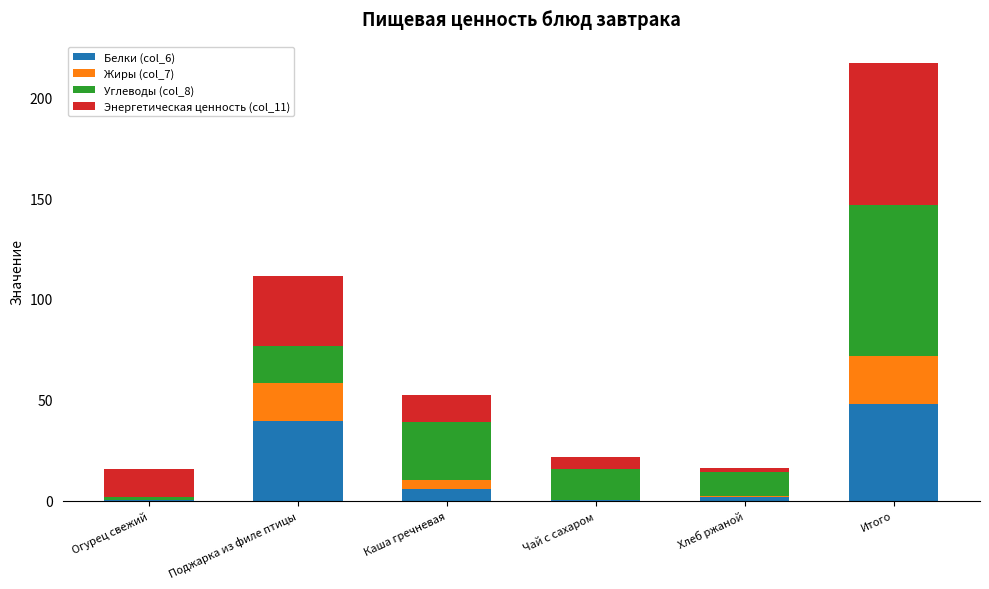

What is the average value of the Белки (col_6) series?

16.0